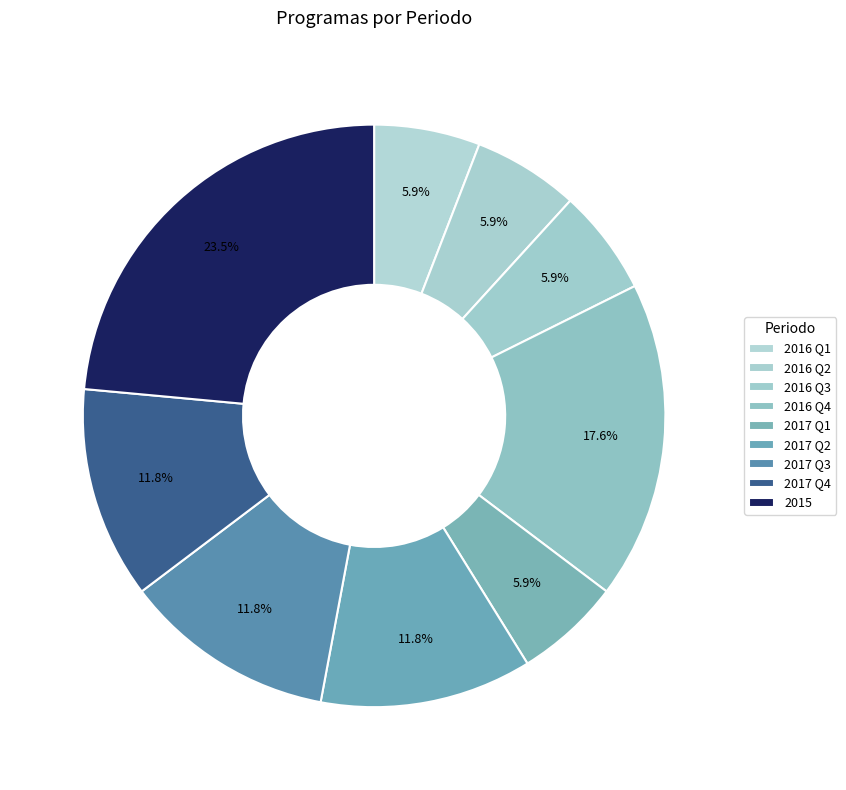

Is there any slice that represents more than half of the pie?

No